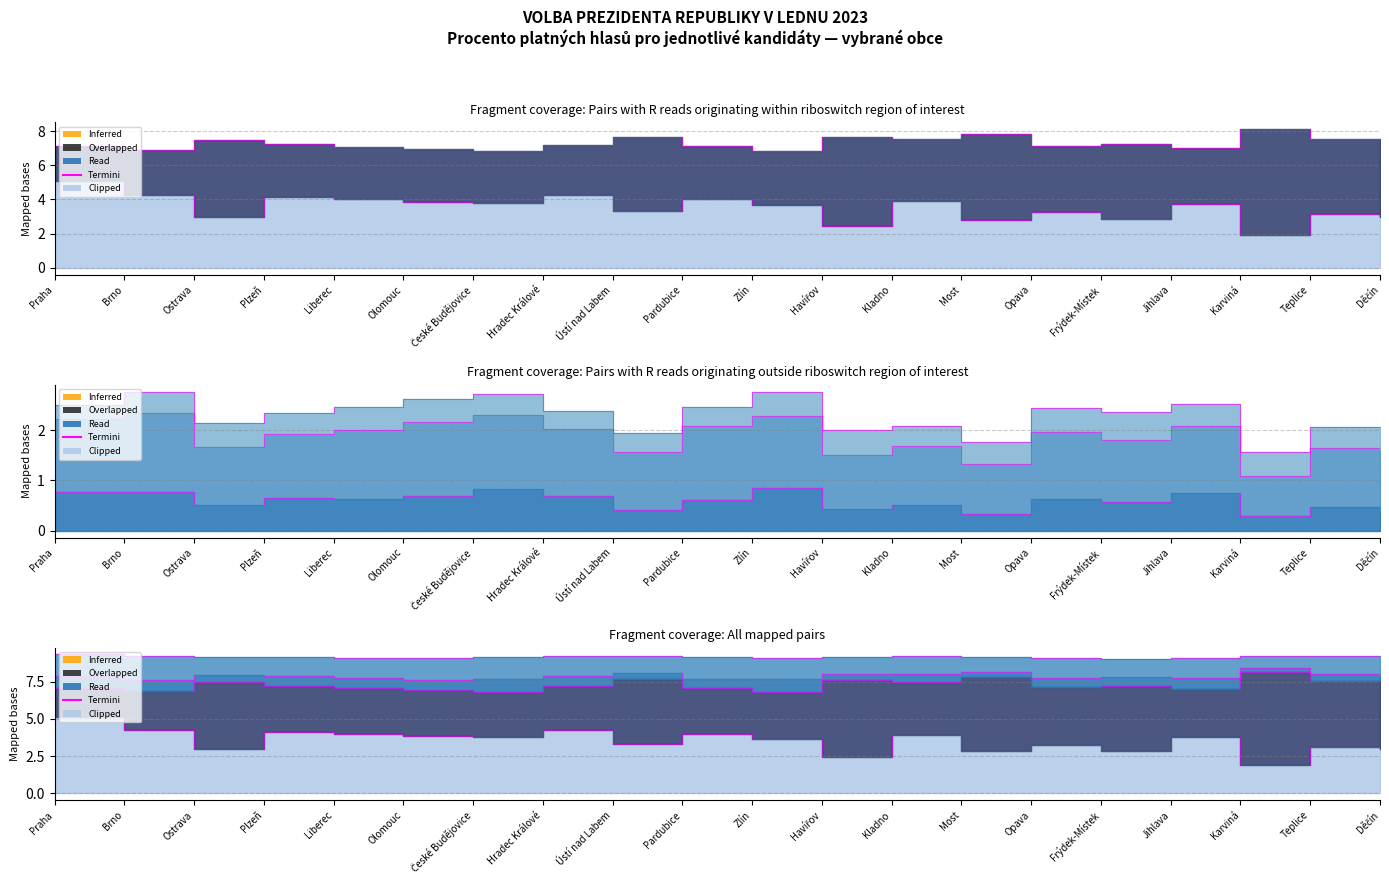

Which has a higher value, Ústí nad Labem or Karviná?

Ústí nad Labem